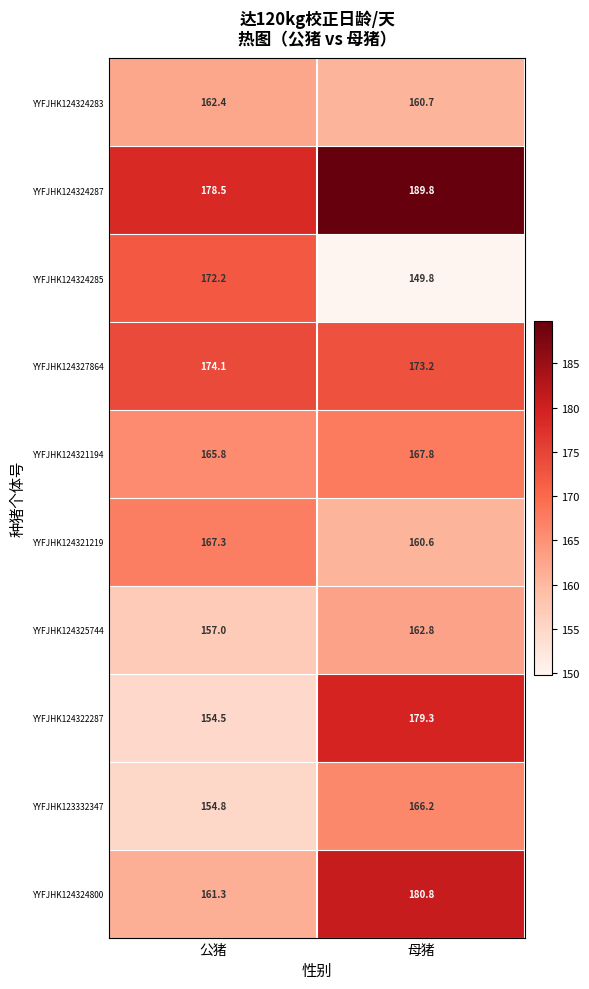

What is the spread (max minus min) of values at 母猪?

40.0